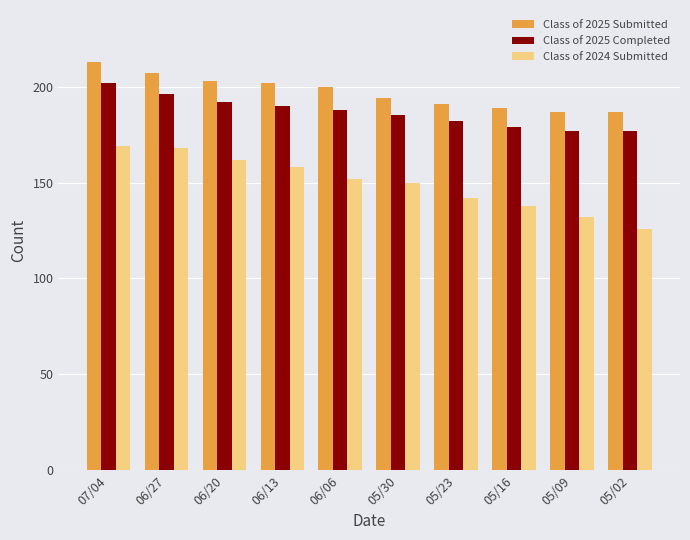

Which label corresponds to the smallest value in the chart?

05/02